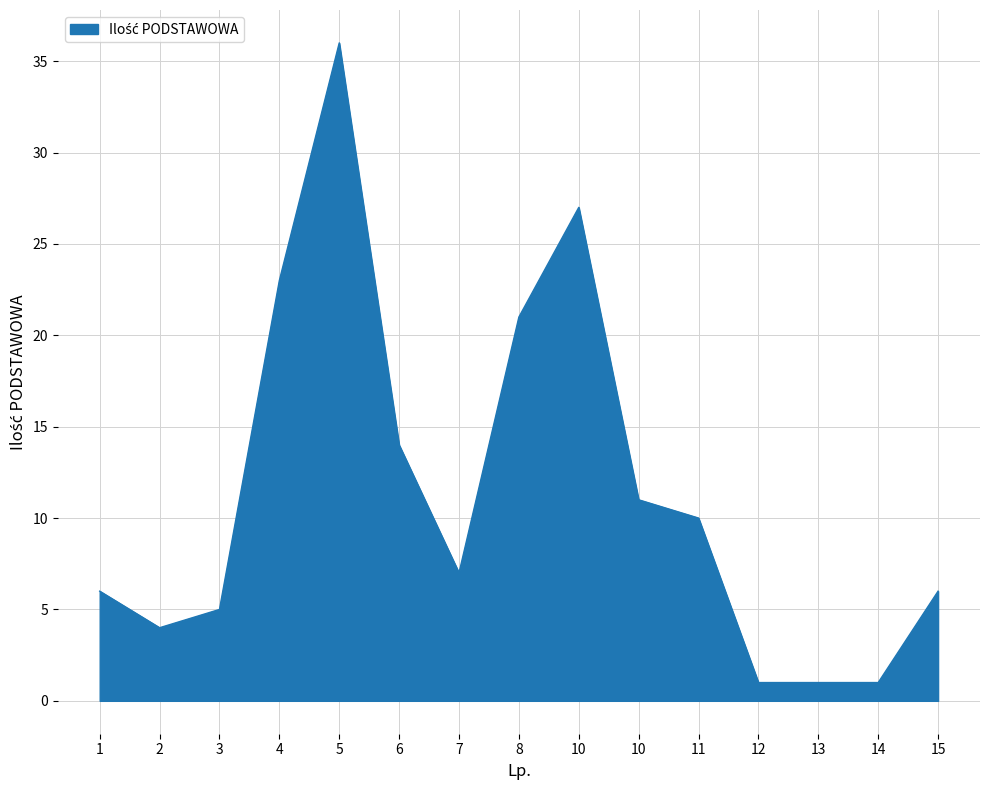

What is the change in value from 1 to 2?

-2